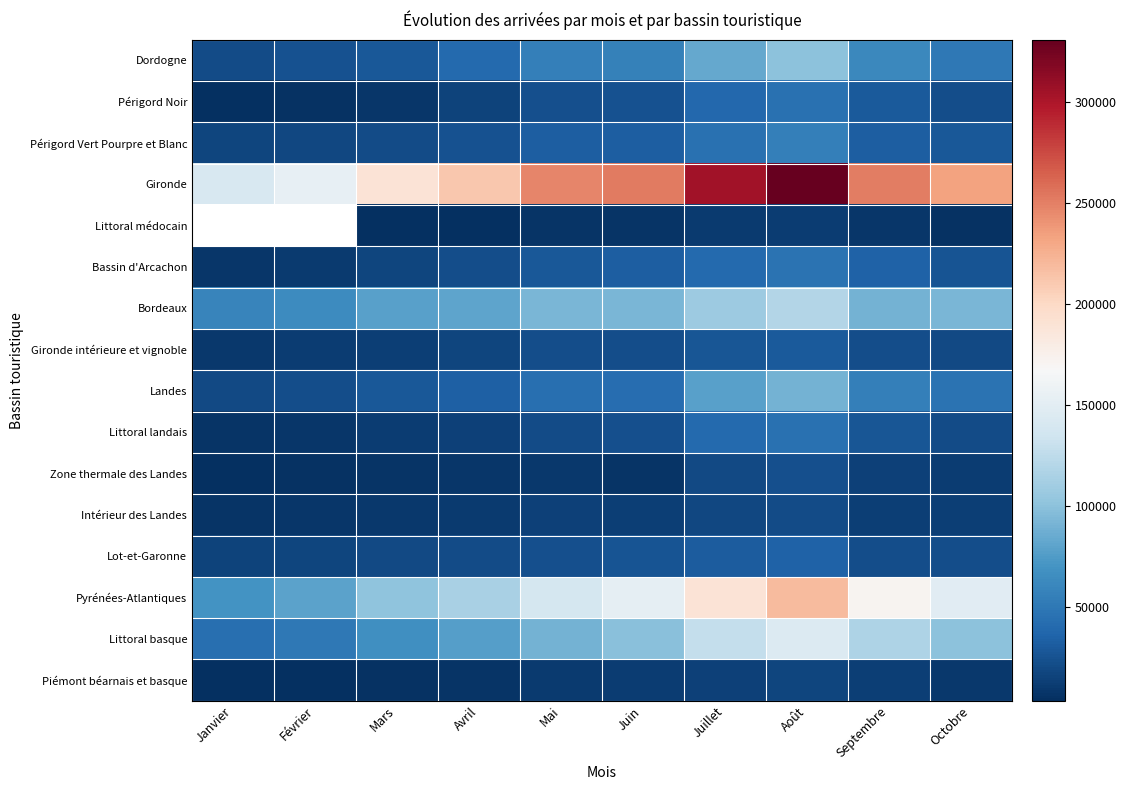

What is the difference between the maximum and minimum values in the Lot-et-Garonne series?

18817.0